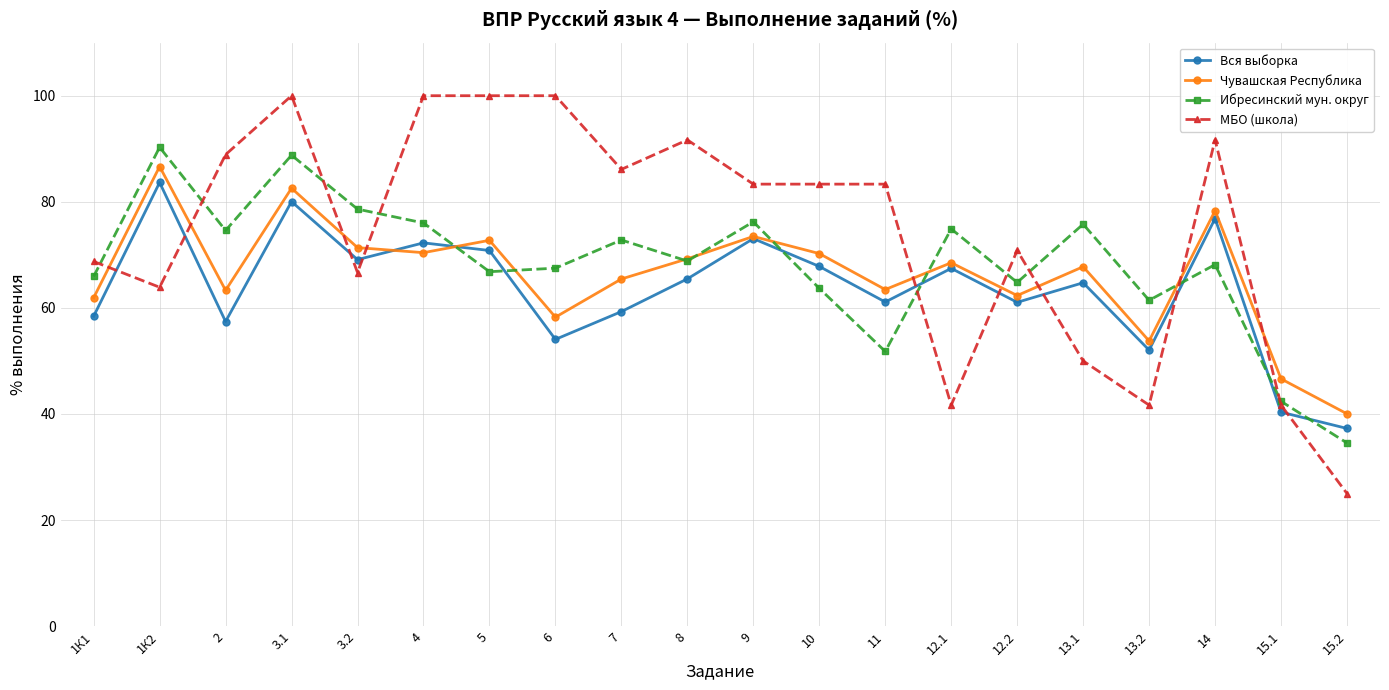

What is the total value across all series at 5?

310.4